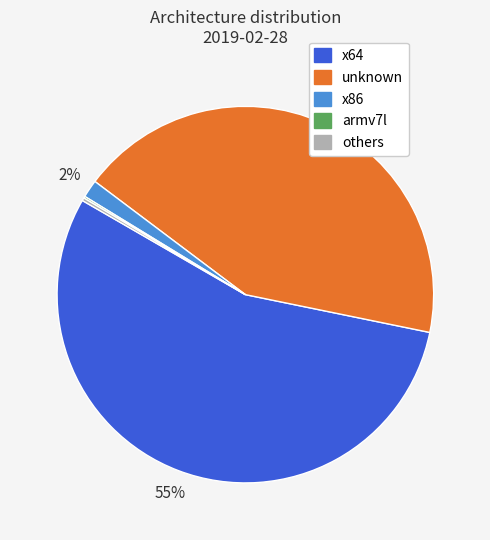

Do x64 and unknown together represent more than half of the pie?

Yes